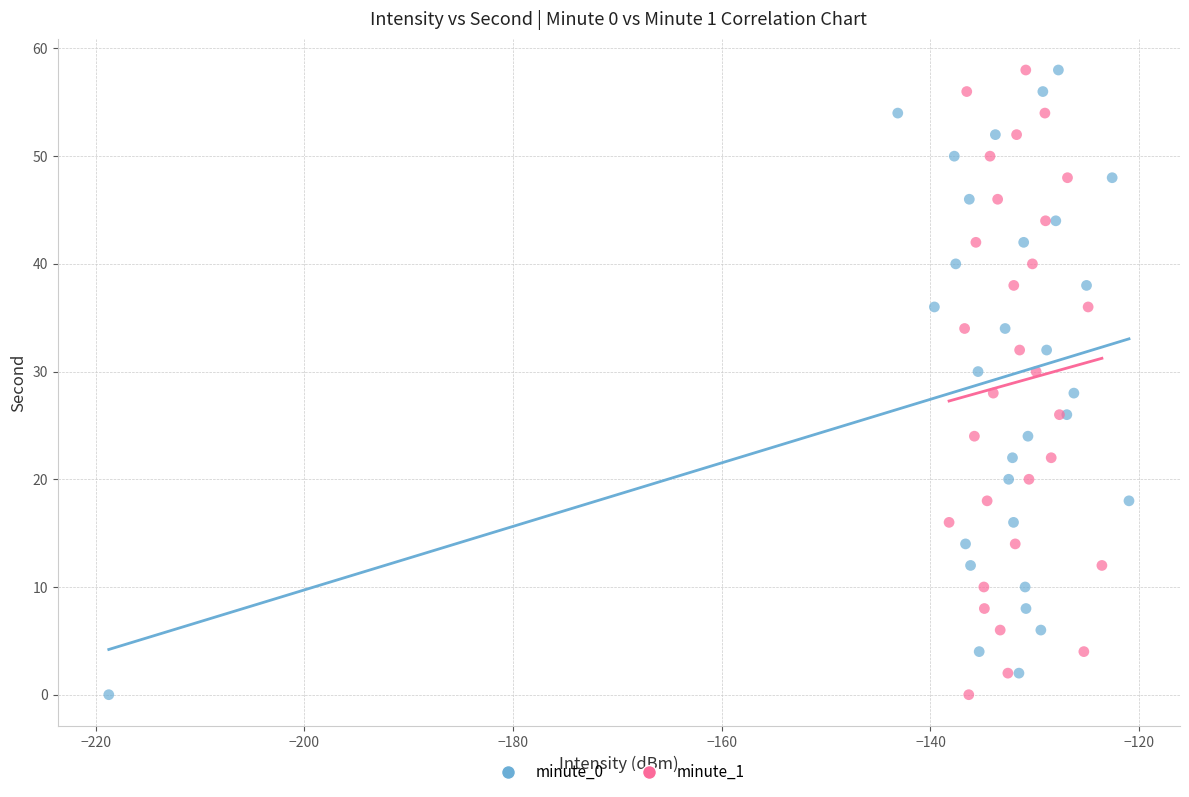

What are all the series names shown in the legend?

minute_0, minute_1